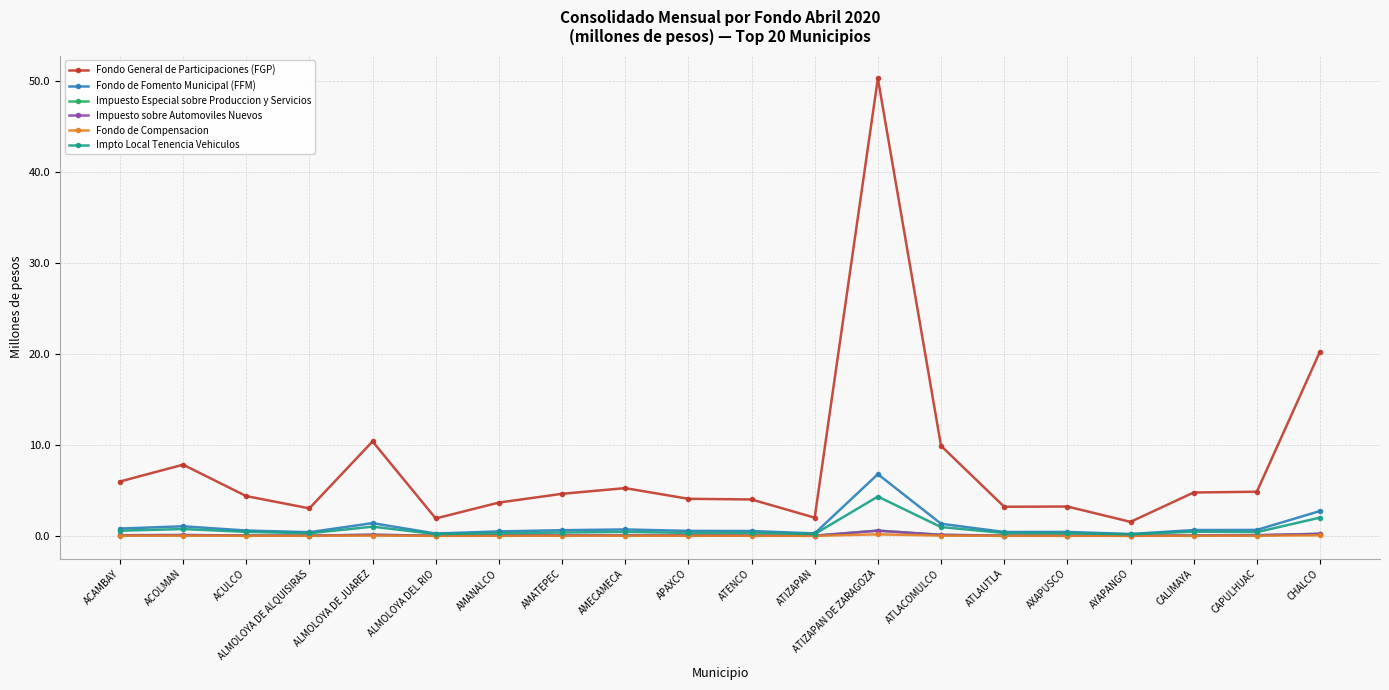

What is the sum of all Fondo de Fomento Municipal (FFM) values?

21.0